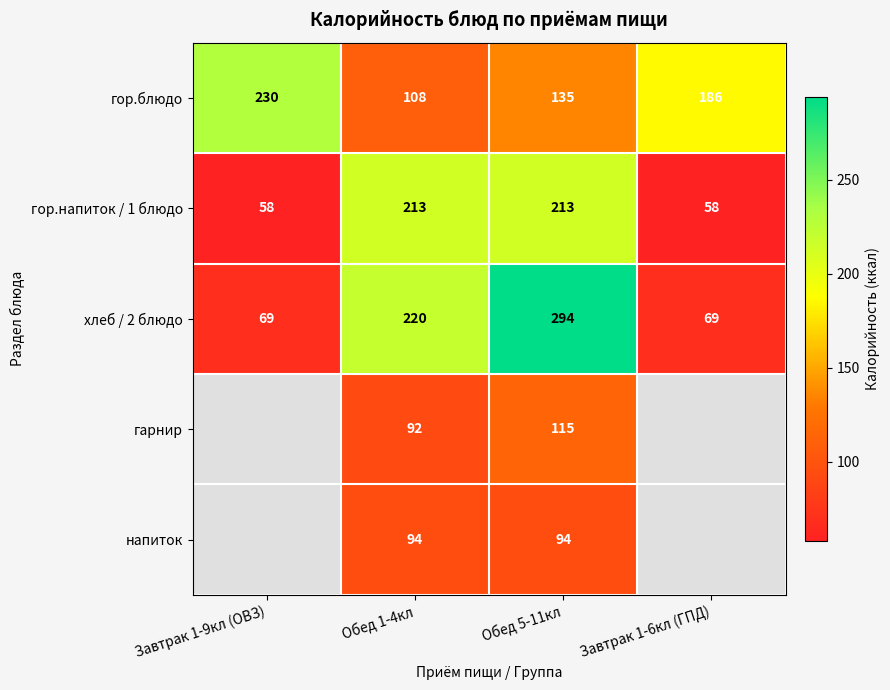

At how many categories does at least one series exceed 244?

1